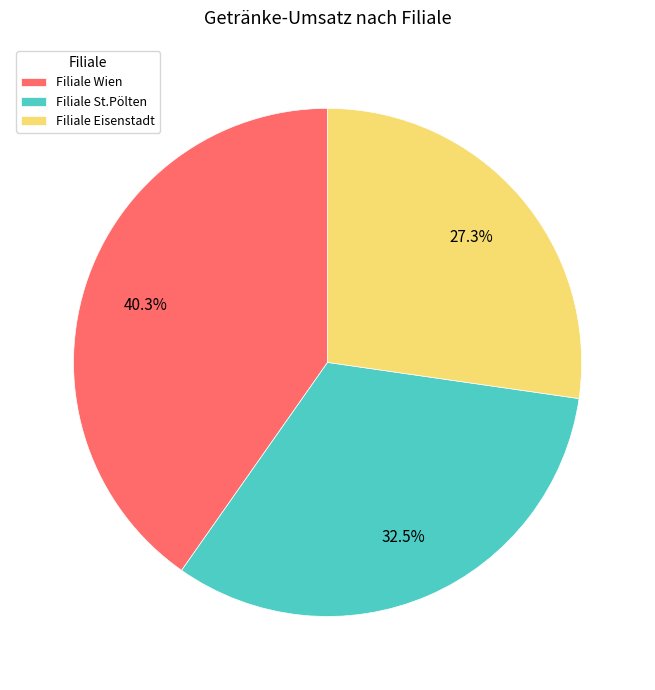

Count the number of slices in the pie.

3